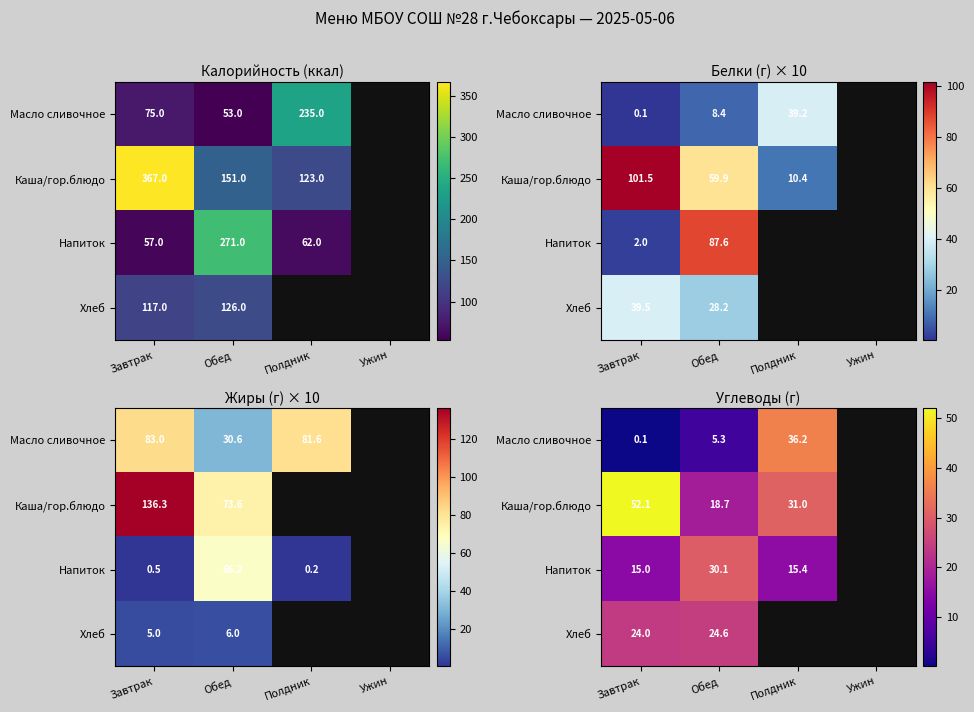

At which label is Масло сливочное closest to 18?

Обед